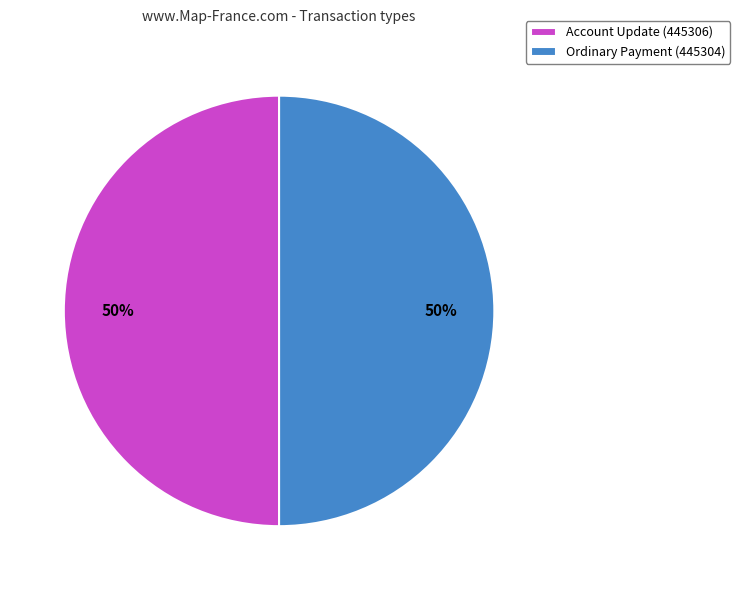

To the nearest percent, what is the difference between the largest and smallest slice percentages?

0%